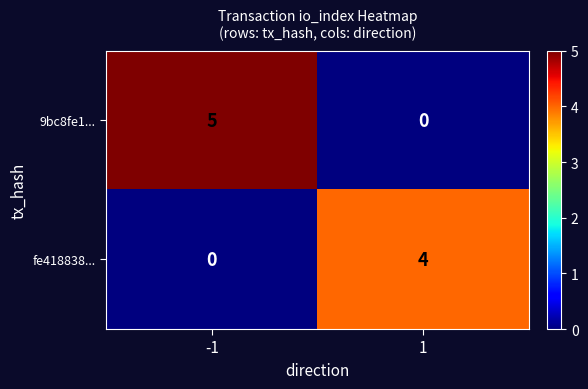

Rank the series by their average value, from lowest to highest.

fe418838..., 9bc8fe1...